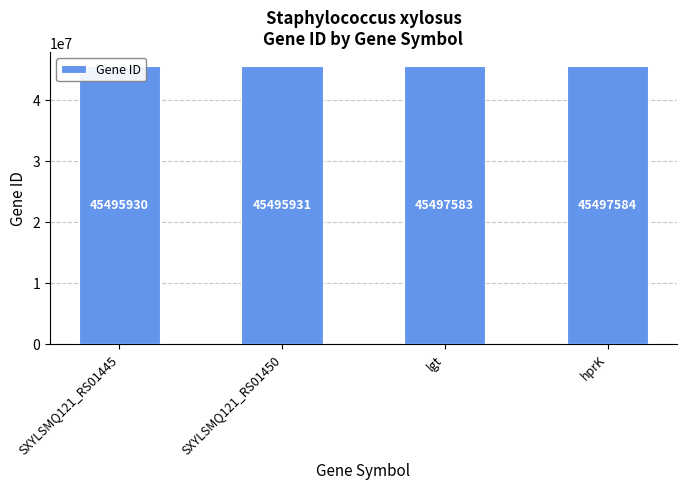

What is the change in value from SXYLSMQ121_RS01450 to lgt?

+1652